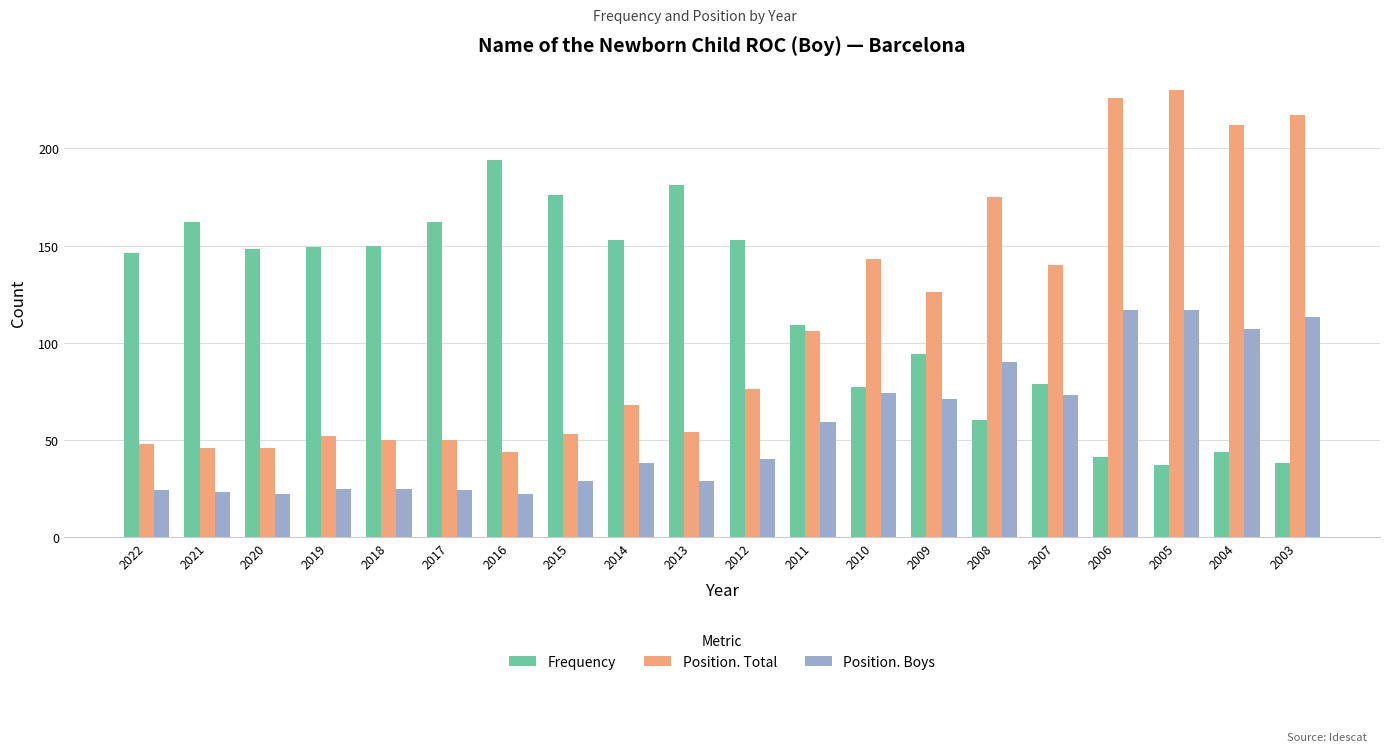

What value does the Position. Boys series have at 2012, to the nearest 10?

40